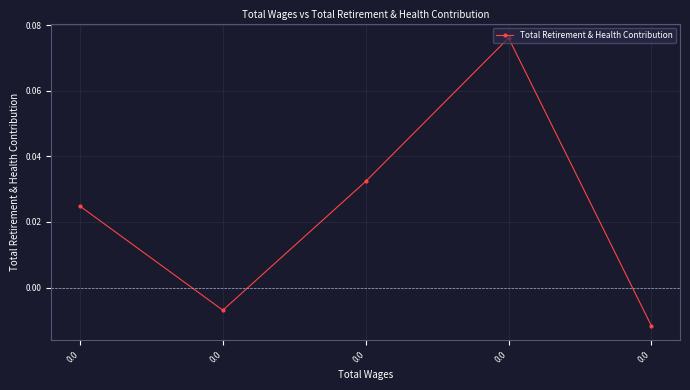

Does the chart have visible grid lines?

Yes